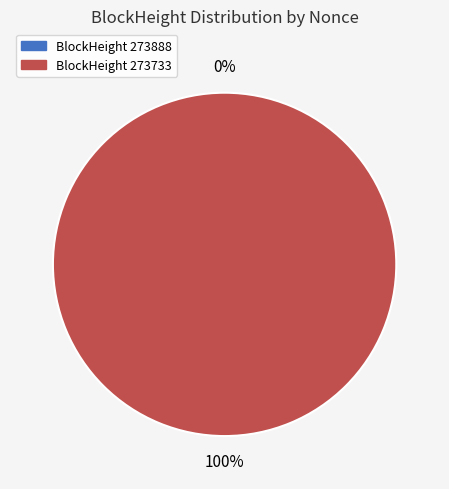

To the nearest percent, what is the average slice percentage?

50%